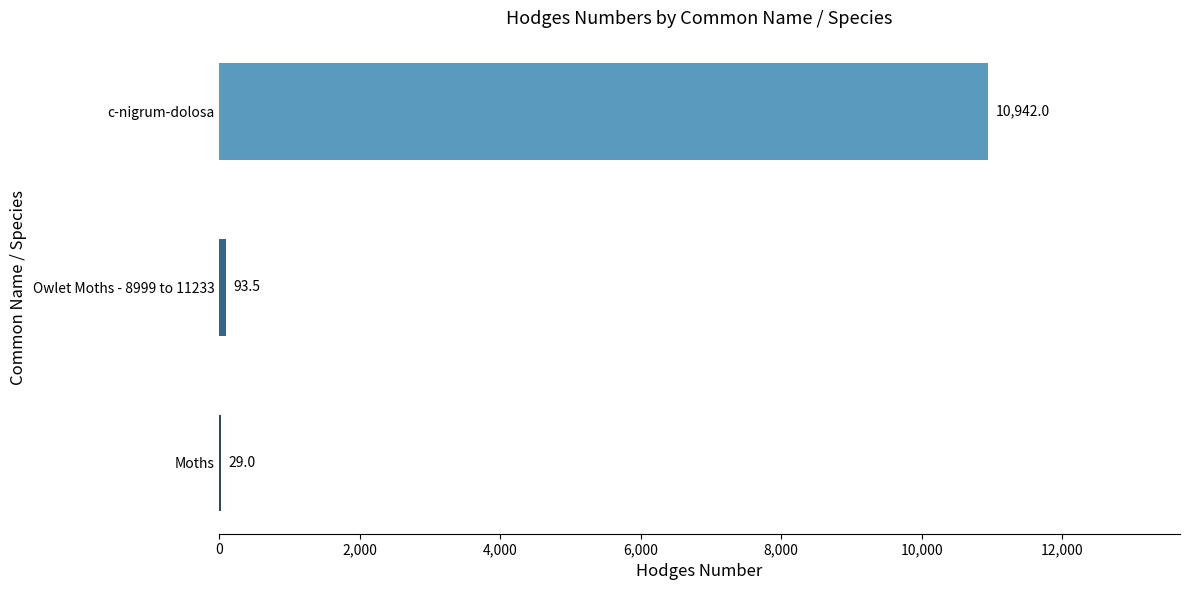

Which category has the highest value across all series?

c-nigrum-dolosa